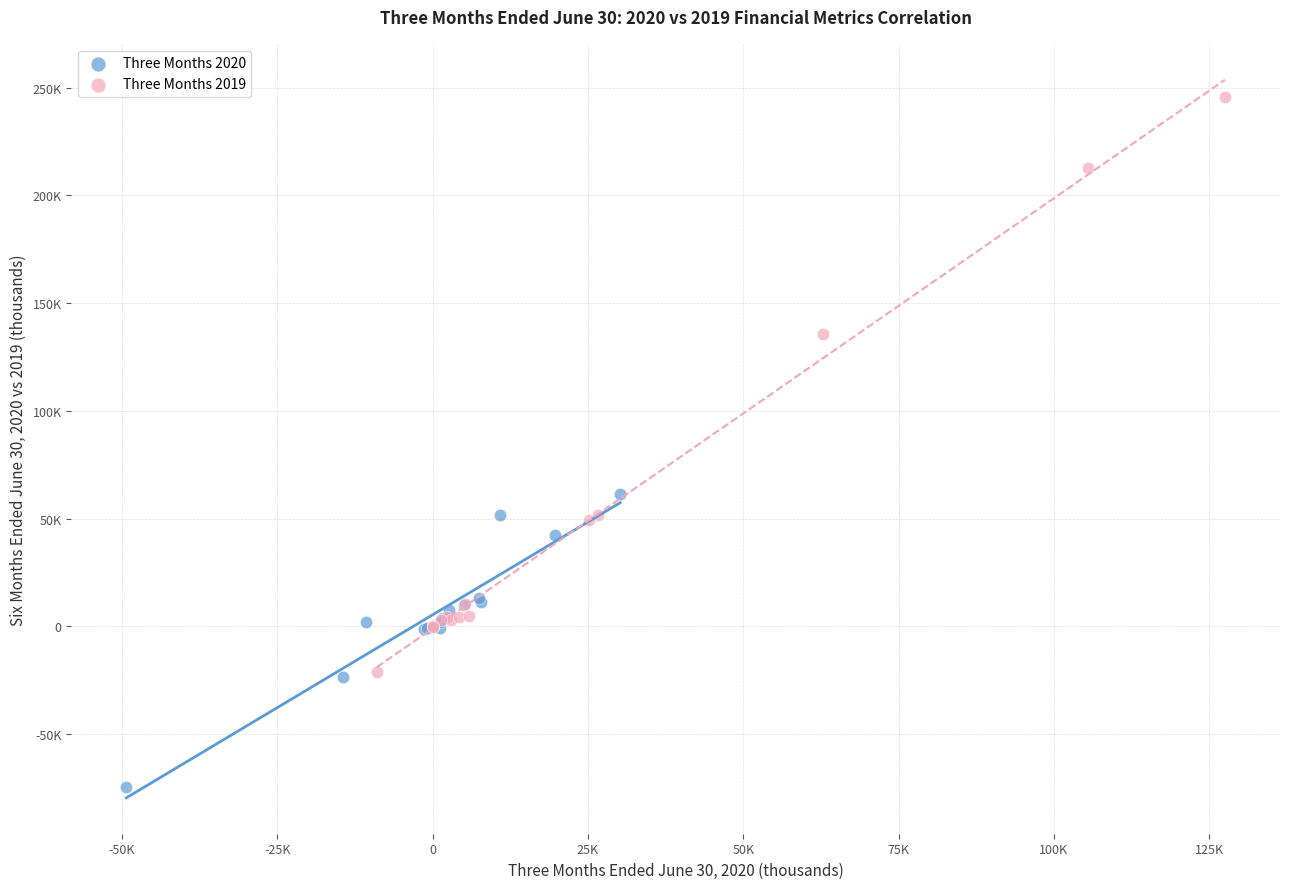

Which series has the largest Y range (max minus min)?

Three Months 2019